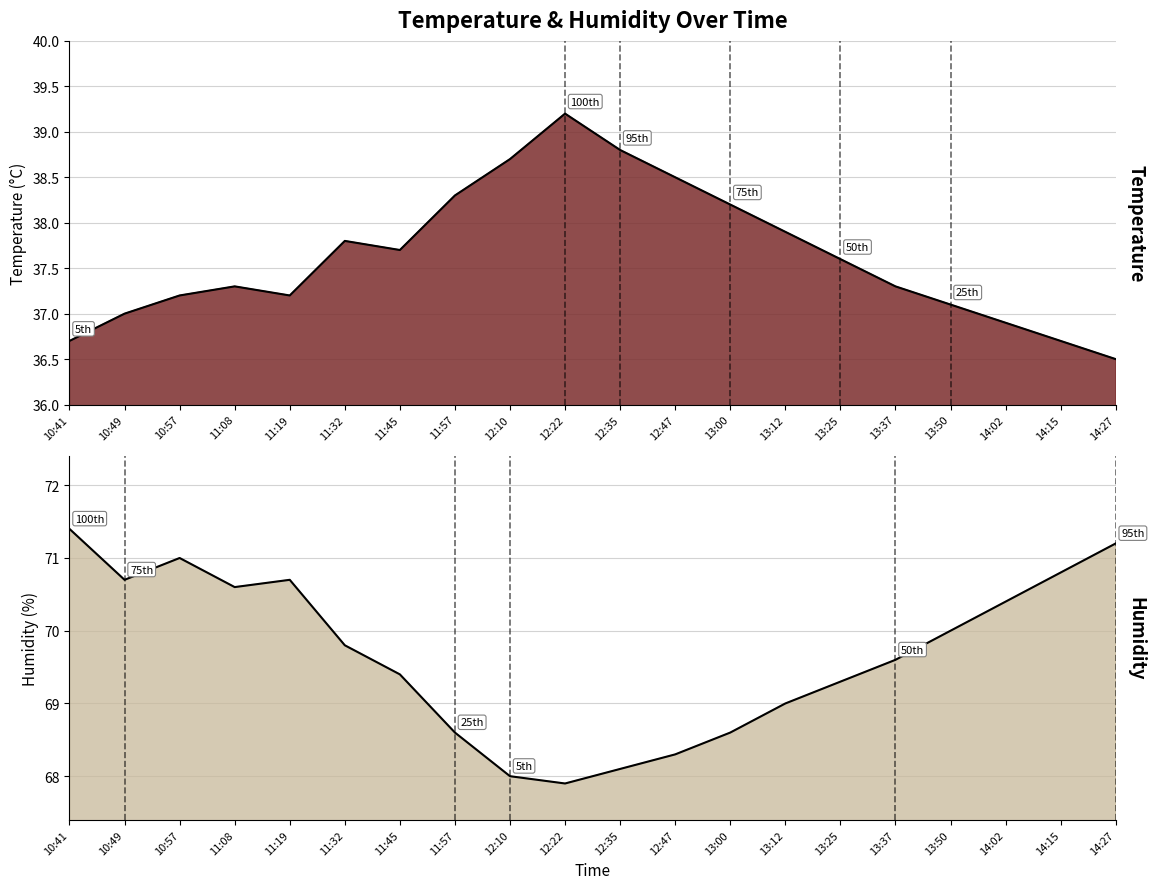

Reading left to right, transcribe all the data shown in this chart.

temperature: 36.7	37.0	37.2	37.3	37.2	37.8	37.7	38.3	38.7	39.2	38.8	38.5	38.2	37.9	37.6	37.3	37.1	36.9	36.7	36.5
humidity: 71.4	70.7	71.0	70.6	70.7	69.8	69.4	68.6	68.0	67.9	68.1	68.3	68.6	69.0	69.3	69.6	70.0	70.4	70.8	71.2